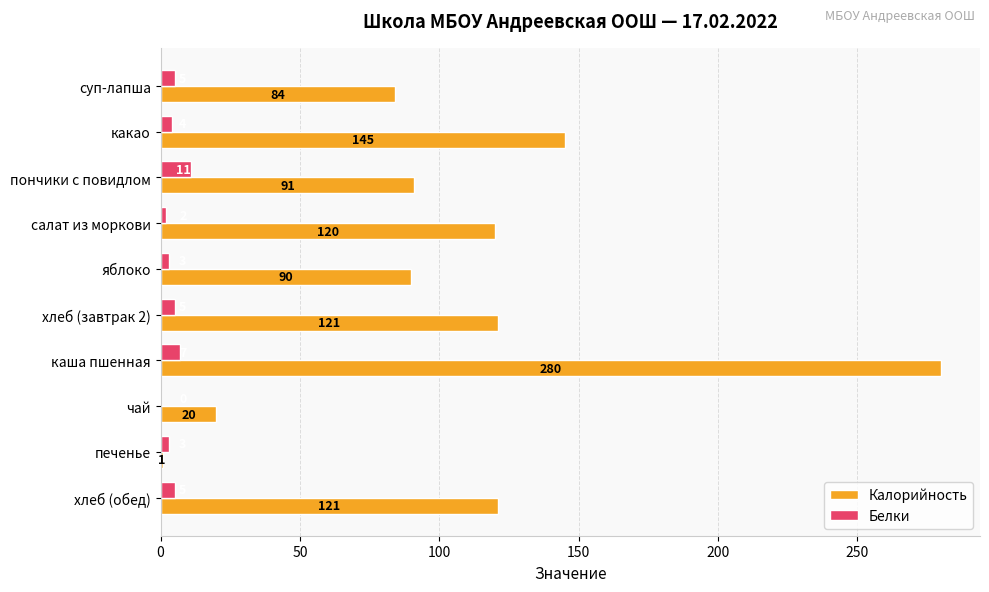

Which series has the largest total across all categories?

Калорийность